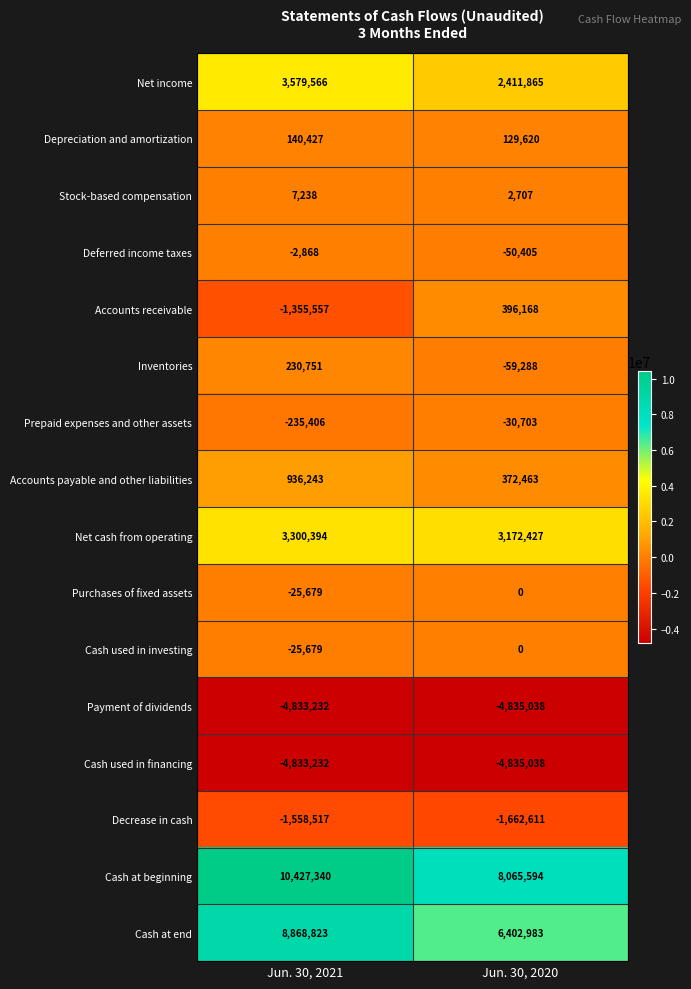

The Accounts payable and other liabilities series shows 936243 at Jun. 30, 2021. True or false?

True